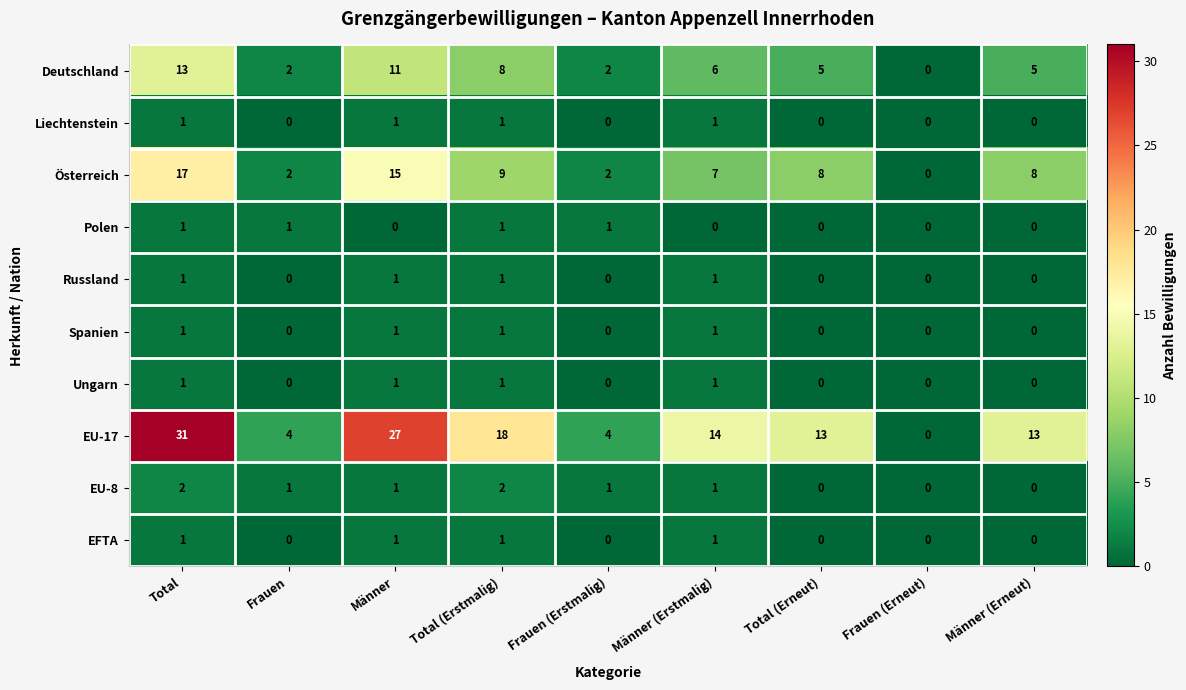

Is it true that Spanien equals 0 at Frauen (Erneut)?

True